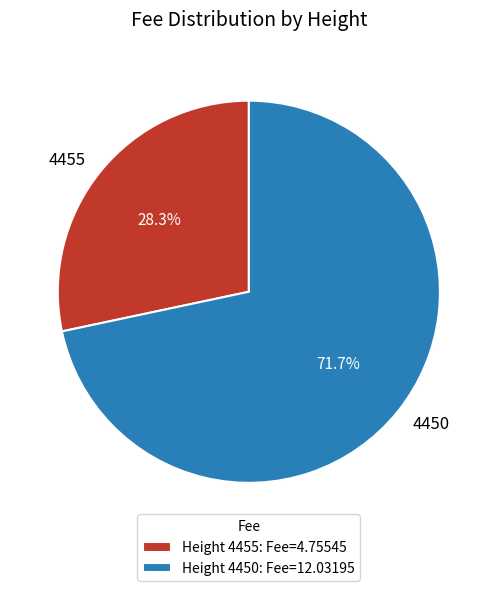

What is the total percentage of 4450 and 4455?

100.0%